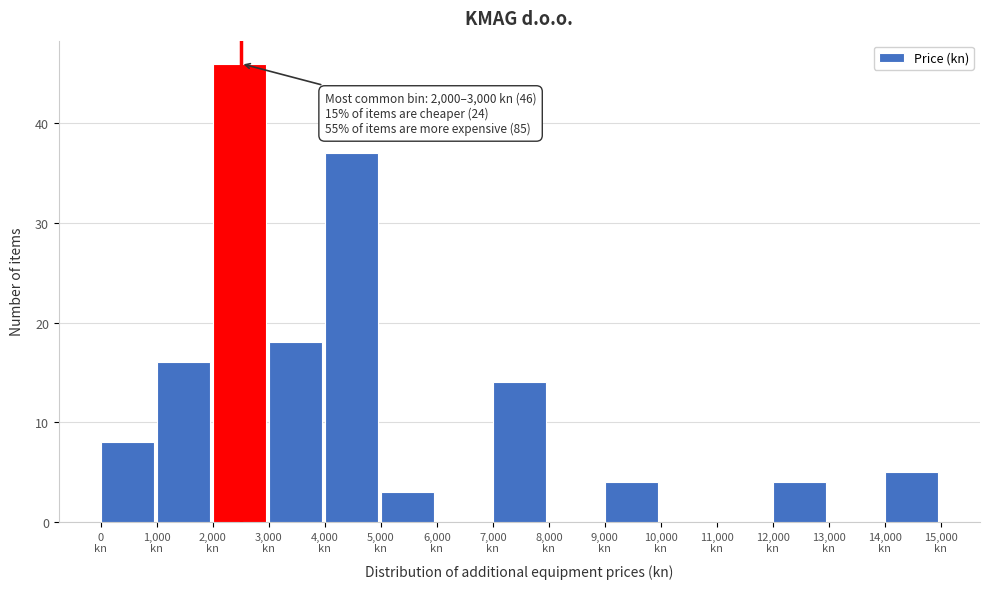

Over which range of the x-axis is the bar tallest?

2000 to 3000